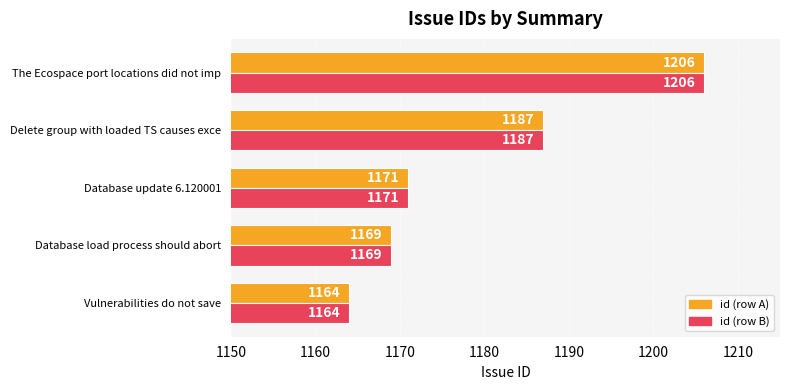

At which category is the sum across all series the highest?

The Ecospace port locations did not imp